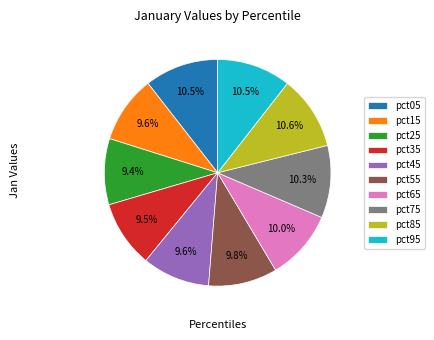

Which has a higher value, pct55 or pct05?

pct05